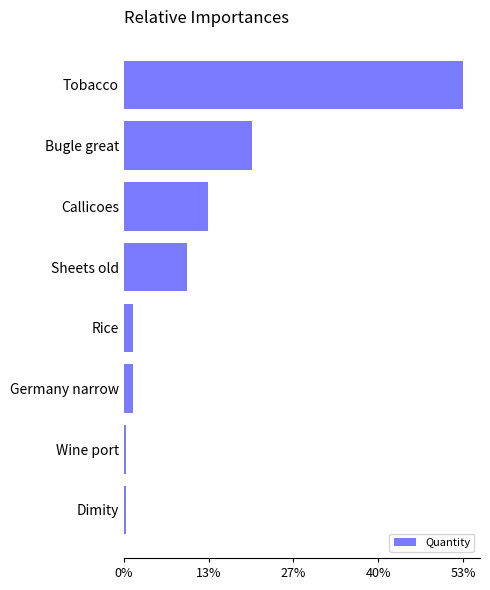

Which category has the highest value across all series?

Tobacco